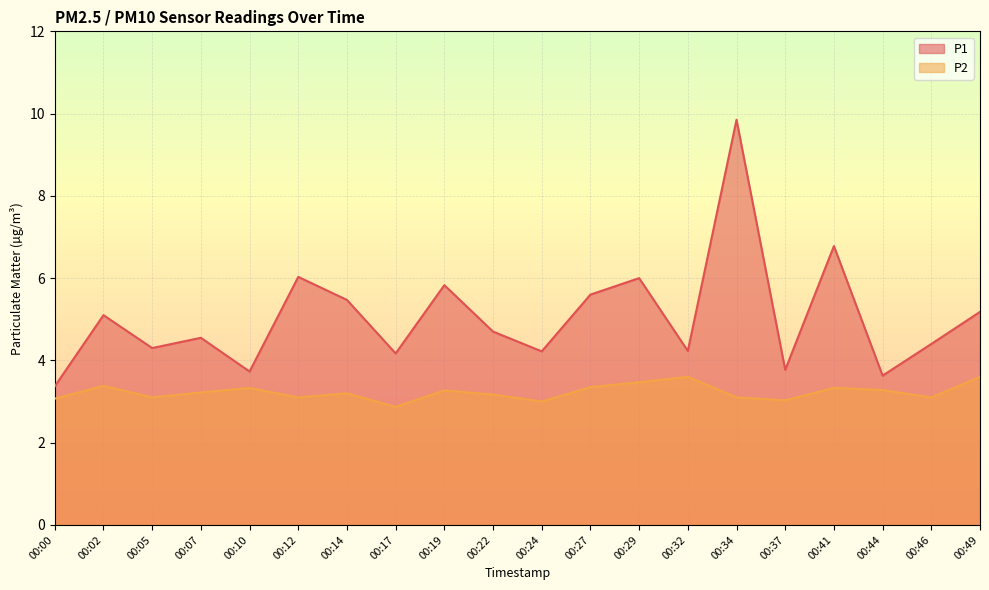

True or false: P1 and P2 cross at least once.

False